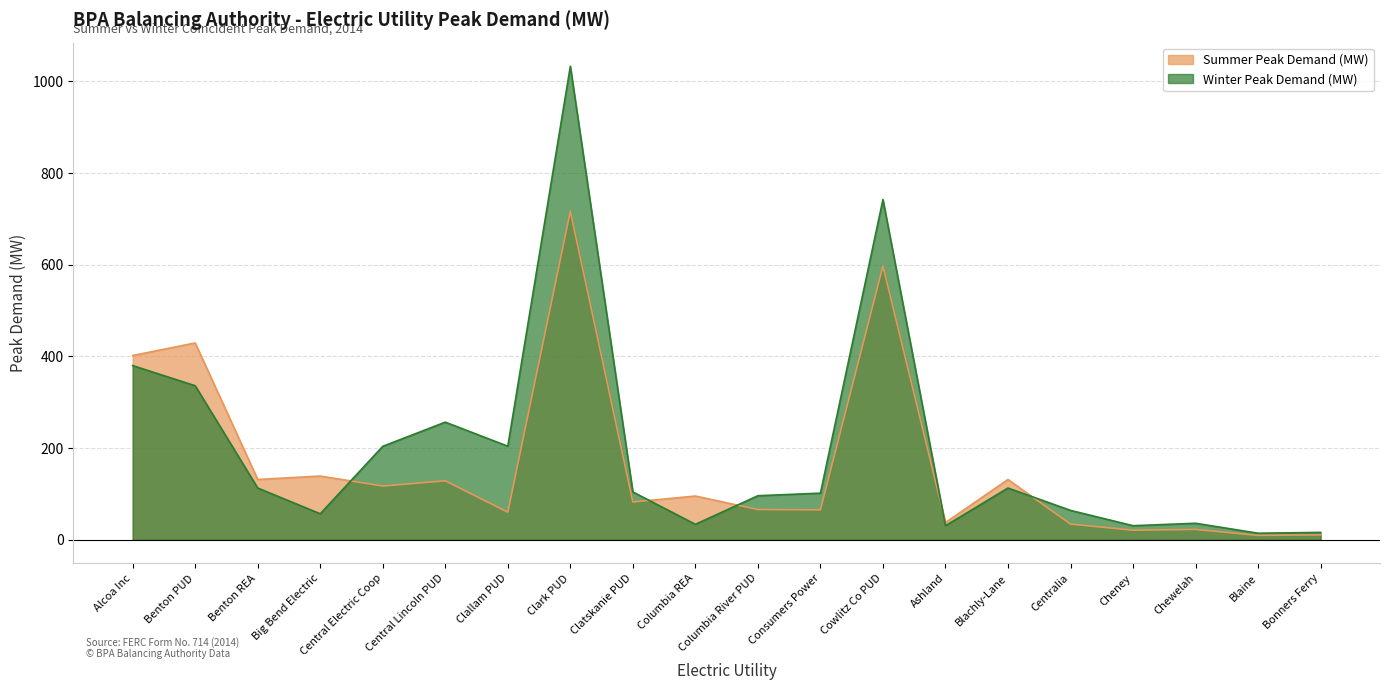

Read the Summer Peak Demand (MW) value at Central Lincoln PUD.

128.5